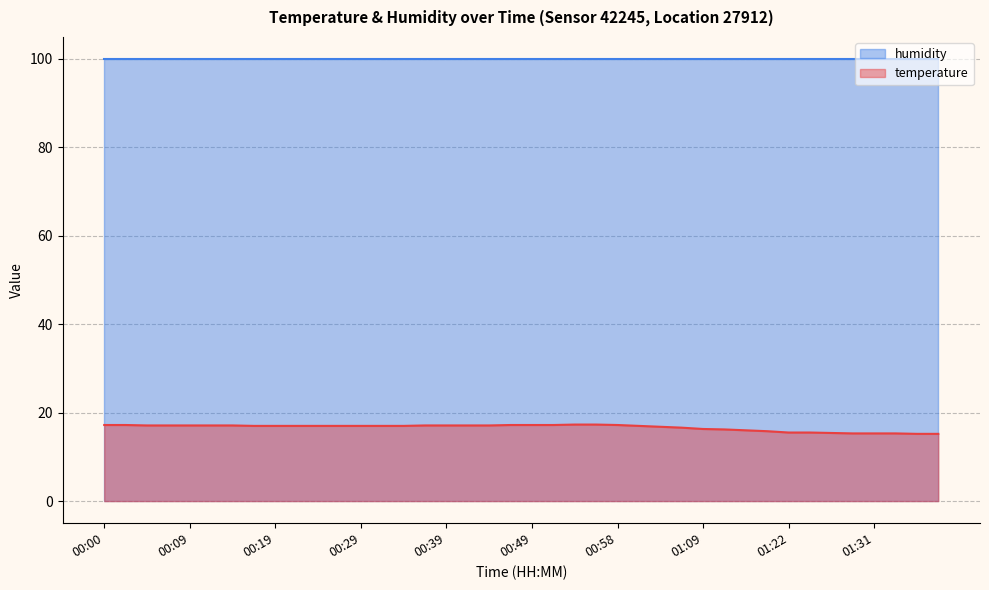

Where is the data nearest to the value 16?

01:14